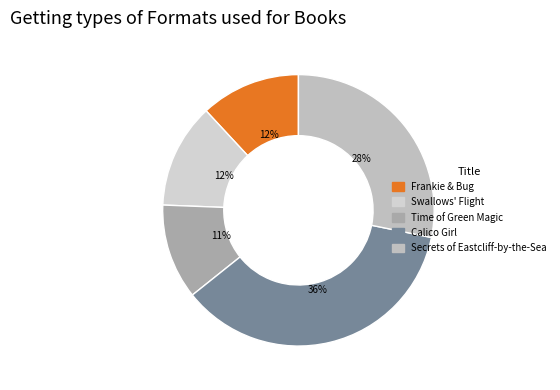

Is it true that Time of Green Magic is 11% of the pie?

True